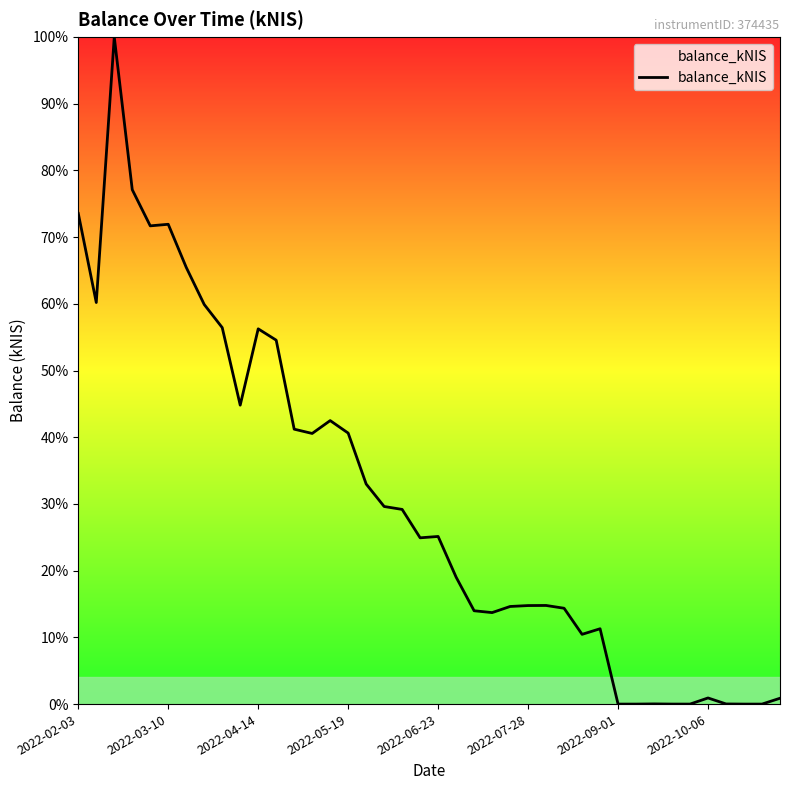

Does the chart display data point markers on the line(s)?

No